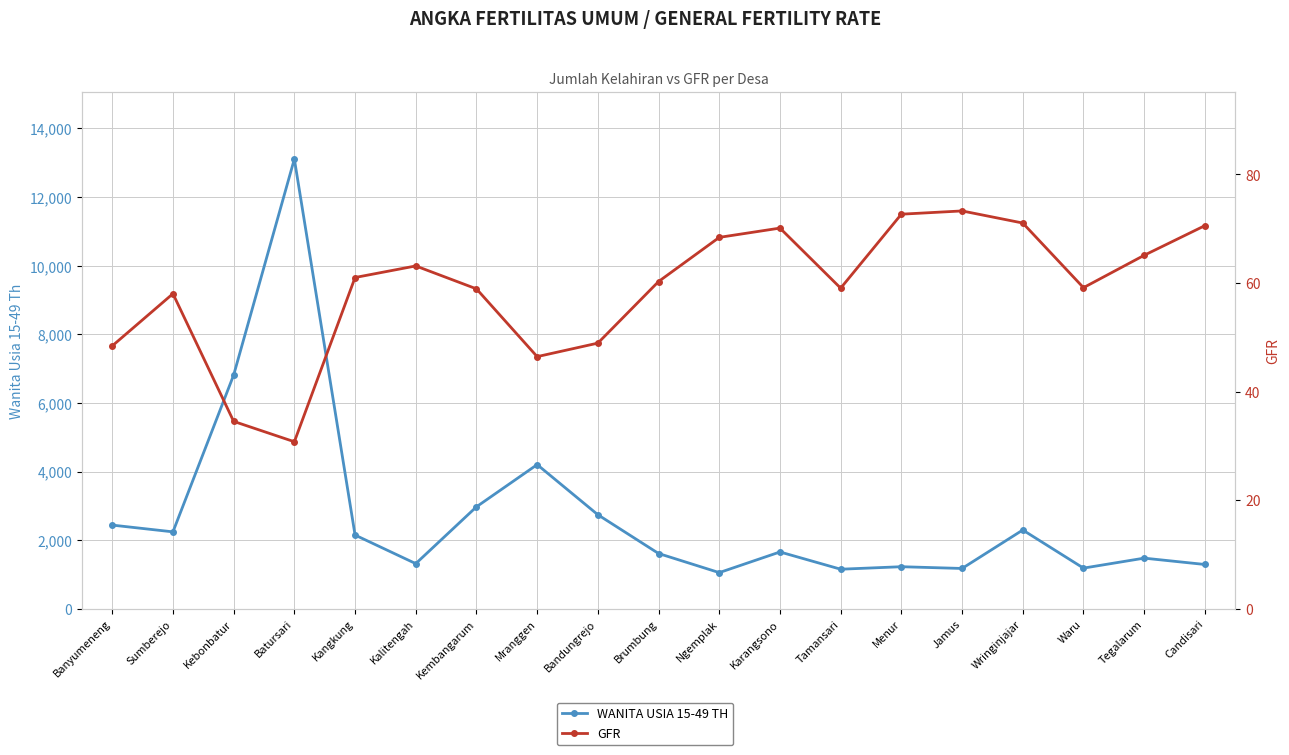

What is the minimum value shown in the chart?

30.8